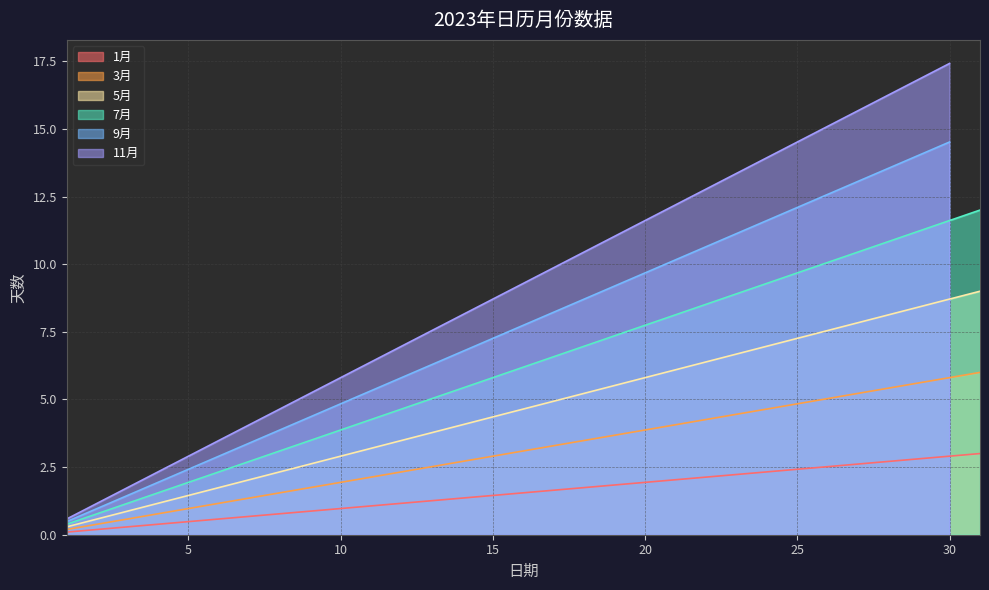

The value of 5月 at 5 is 1.5. True or false?

True